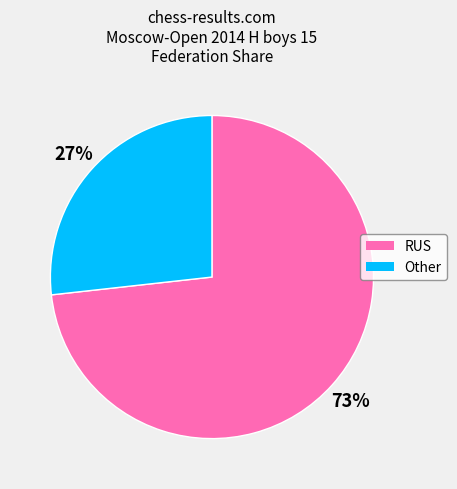

Count the number of slices in the pie.

2